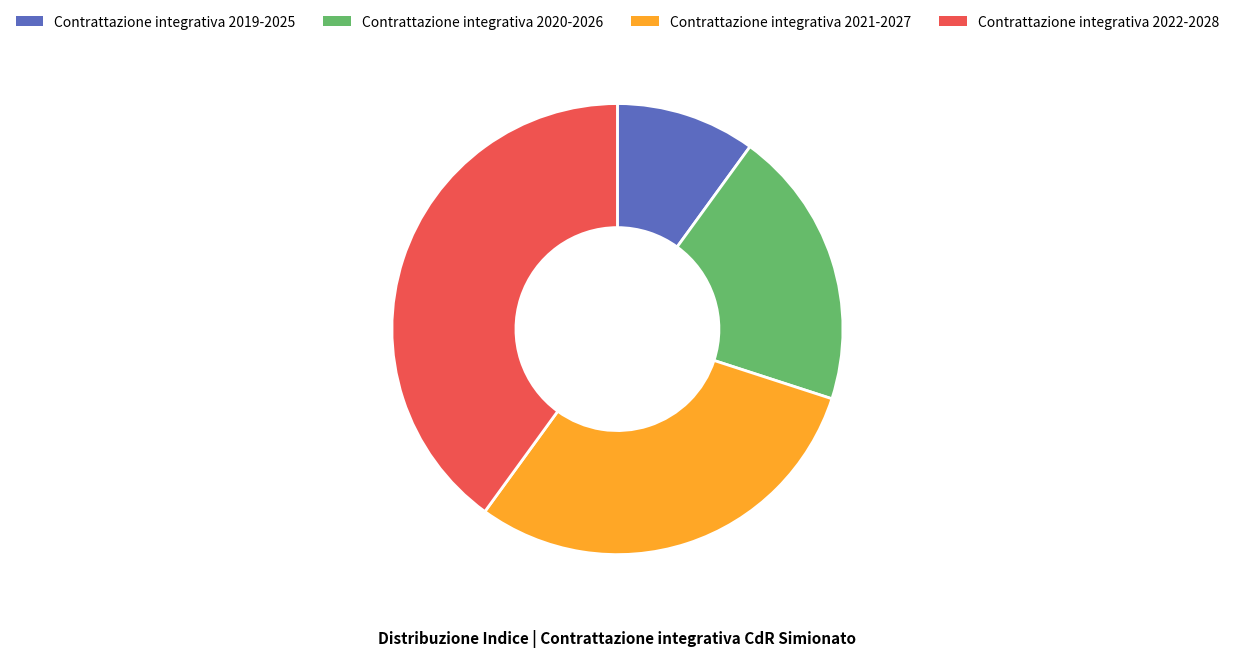

Rank the categories by value from lowest to highest.

Contrattazione integrativa 2019-2025, Contrattazione integrativa 2020-2026, Contrattazione integrativa 2021-2027, Contrattazione integrativa 2022-2028